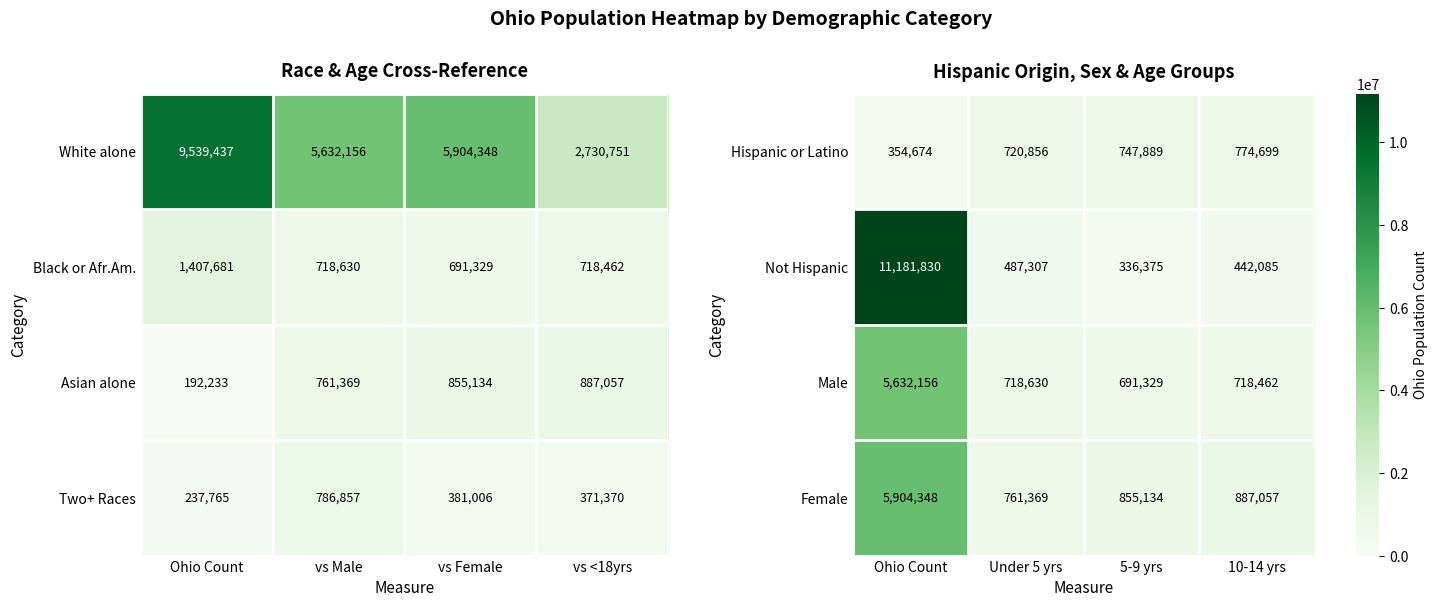

True or false: Male has a value of 718462 at 10-14 yrs.

True